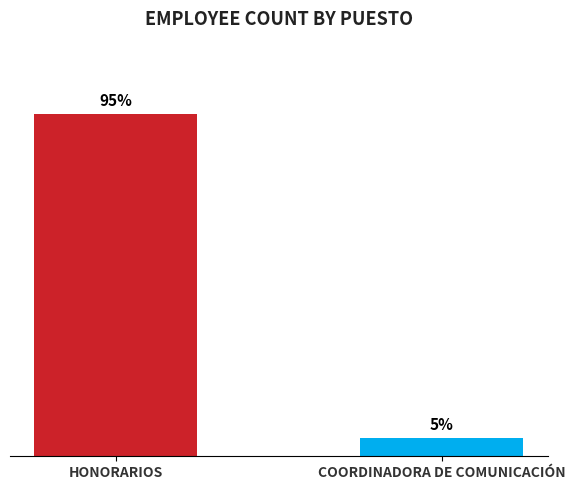

What is the sum of the values at HONORARIOS and COORDINADORA DE COMUNICACIÓN?

20